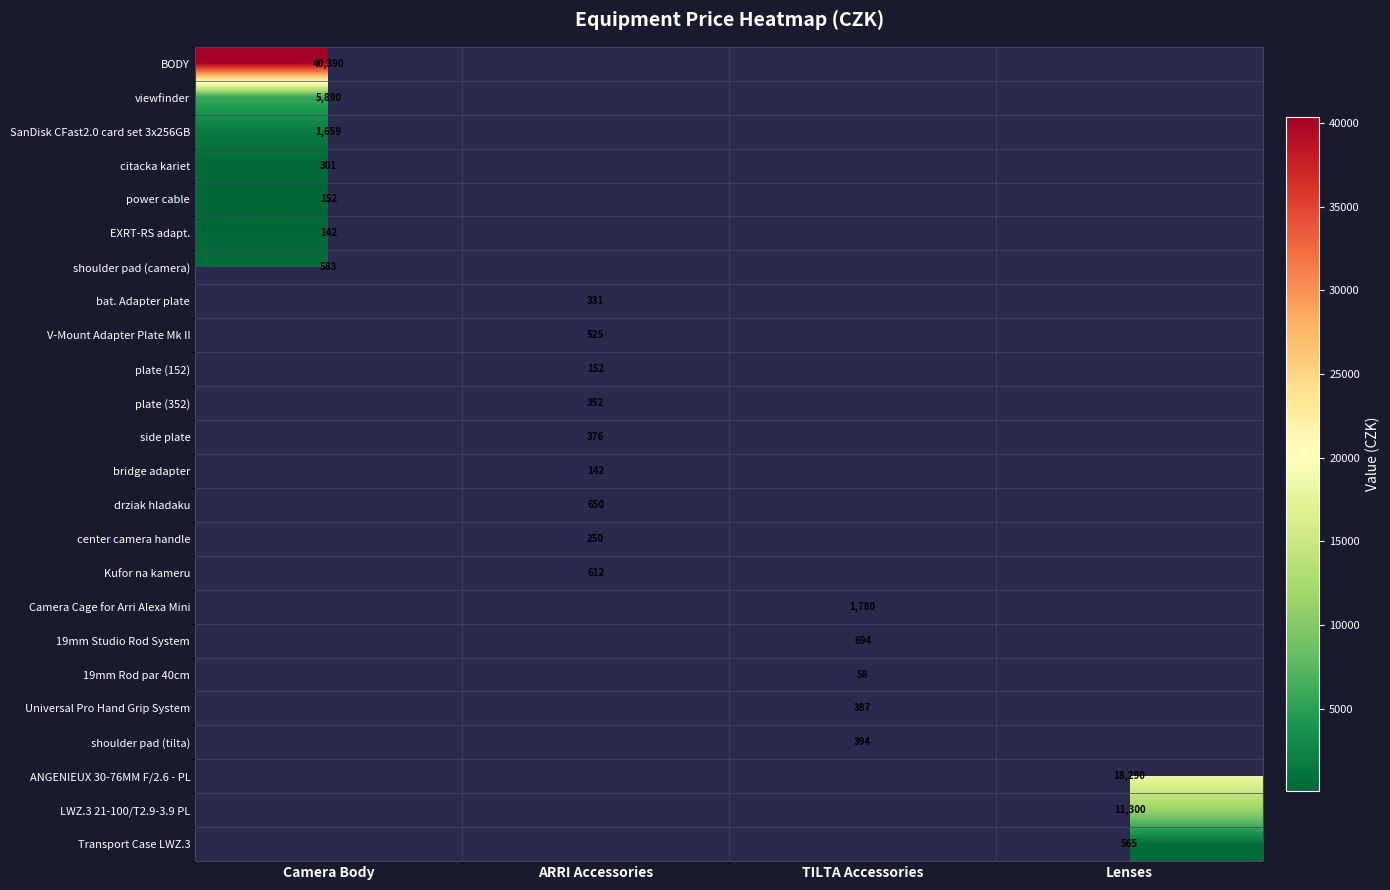

What is the total value across all series at TILTA Accessories?

3313